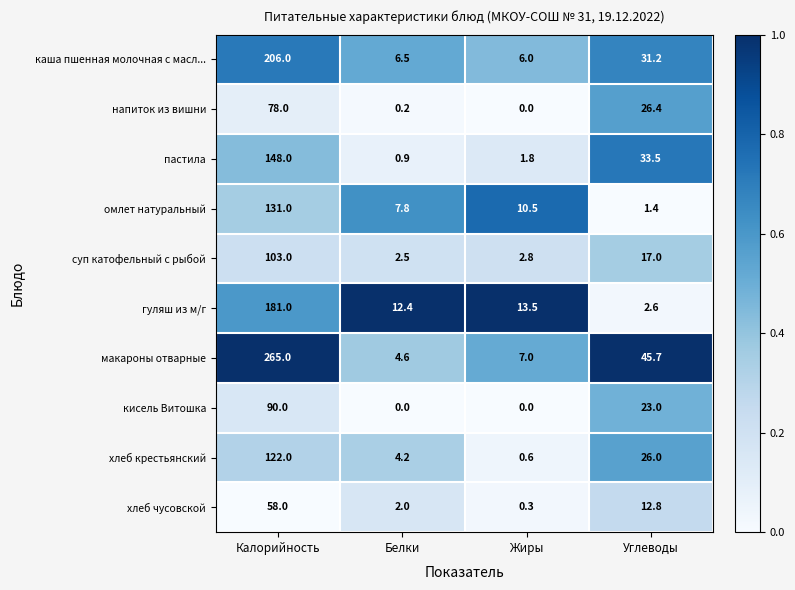

At Углеводы, list the series in order from smallest to largest.

омлет натуральный, гуляш из м/г, хлеб чусовской, суп катофельный с рыбой, кисель Витошка, хлеб крестьянский, напиток из вишни, каша пшенная молочная с масл..., пастила, макароны отварные